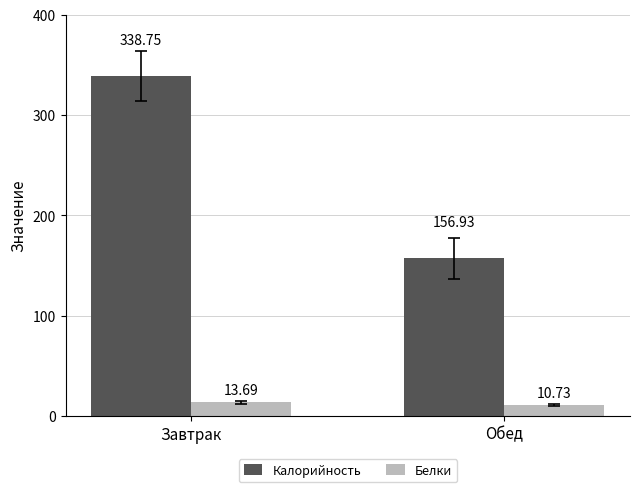

What is the difference between the maximum and minimum values in the Белки series?

3.0